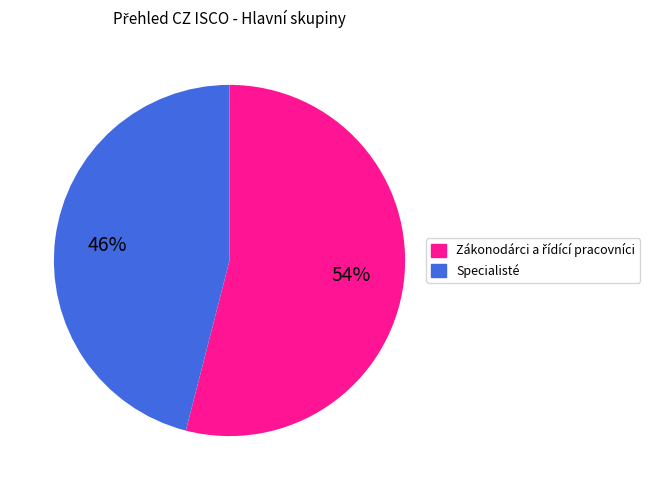

To the nearest percent, what is the difference between the largest and smallest slice percentages?

8%